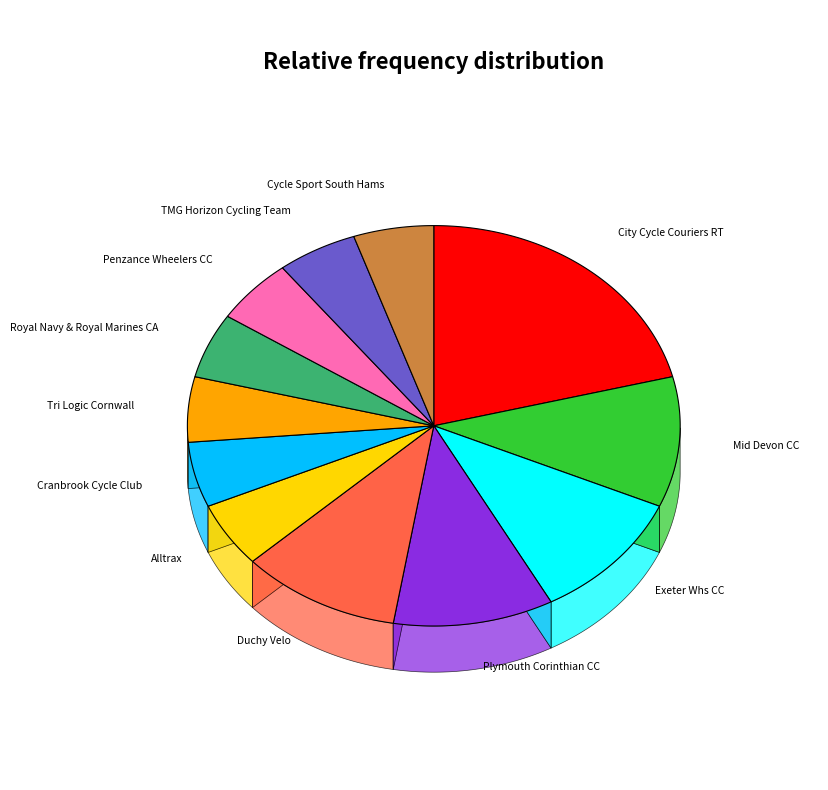

What portion of the pie excludes Royal Navy & Royal Marines CA?

94.7%